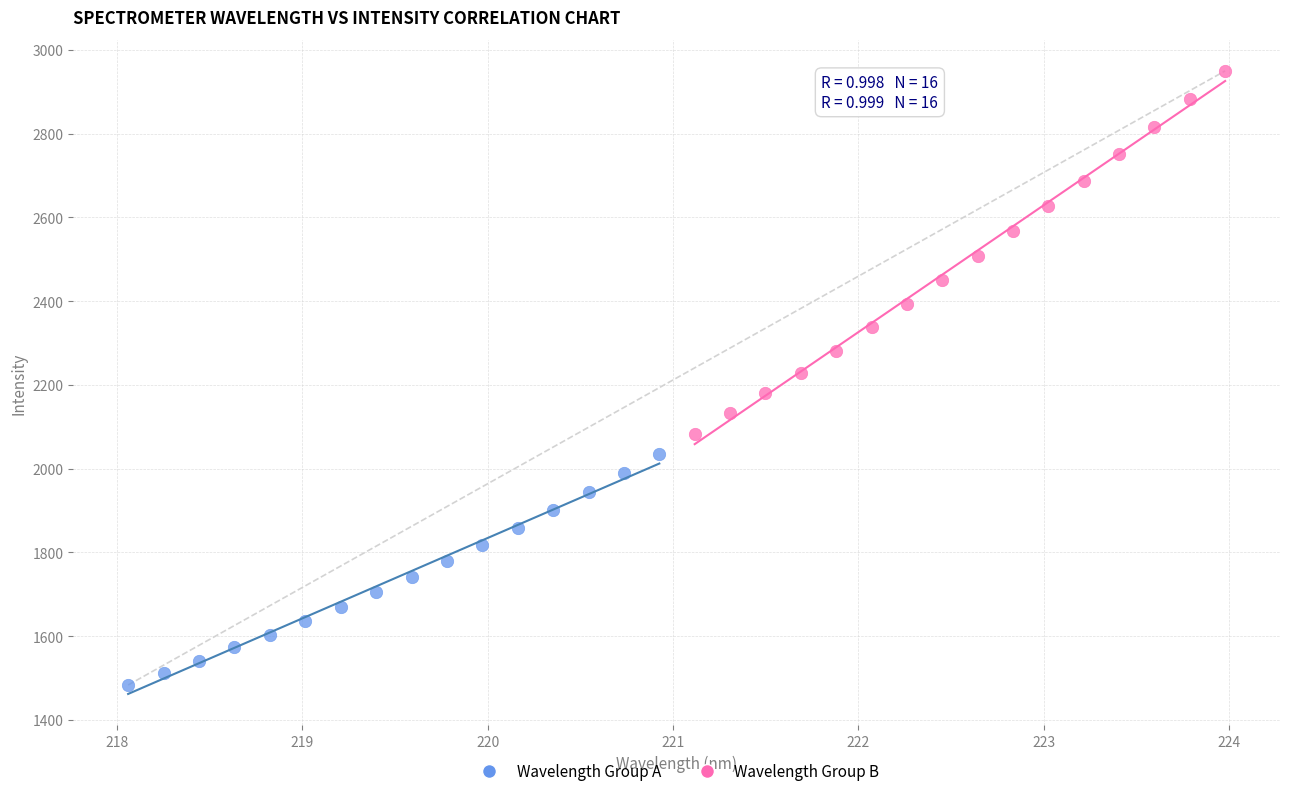

Which series contains the lowest Y value?

Wavelength Group A